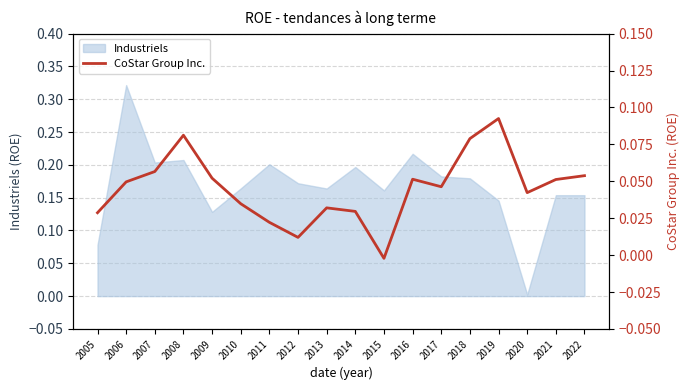

The Industriels series shows 0.2 at 2014. True or false?

True